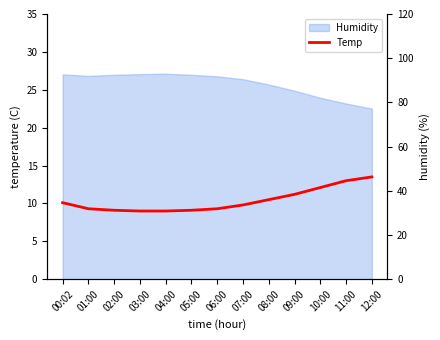

What is the sum of all values?

135.0